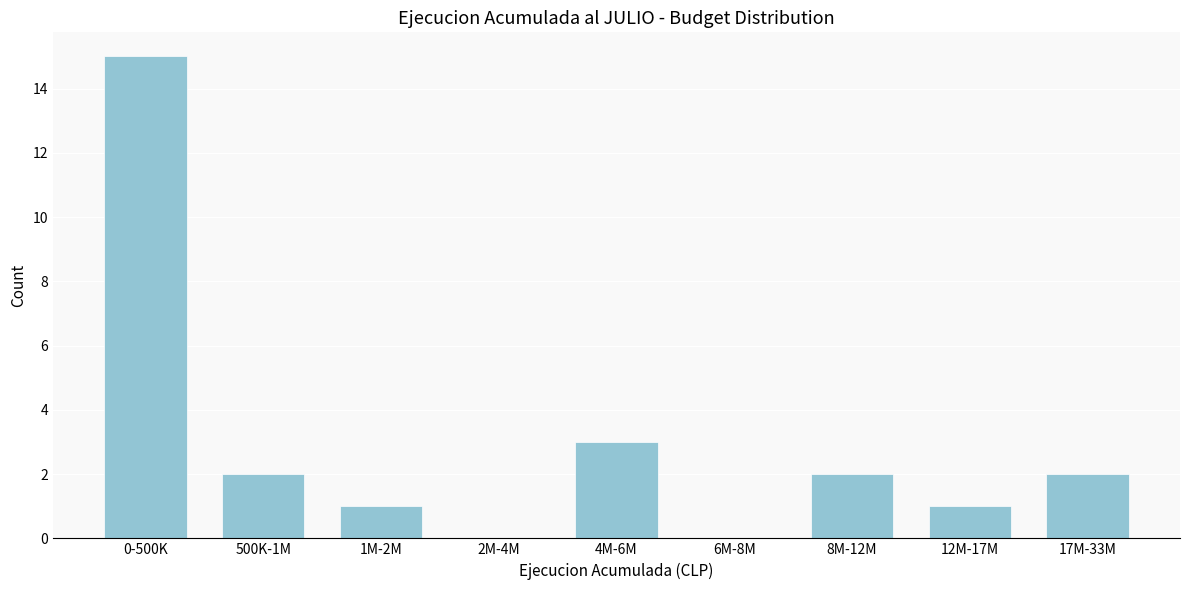

Reading left to right, what are all the values shown in this chart?

0-500K=15	500K-1M=2	1M-2M=1	2M-4M=0	4M-6M=3	6M-8M=0	8M-12M=2	12M-17M=1	17M-33M=2